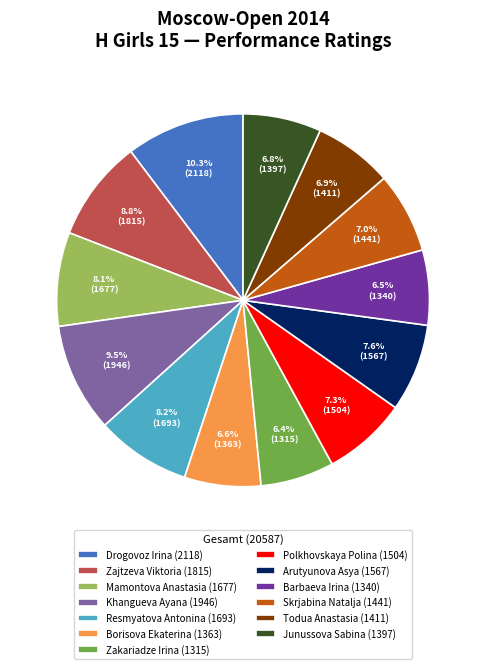

What is the ratio of the value at Drogovoz Irina (2118) to the value at Polkhovskaya Polina (1504)?

1.4